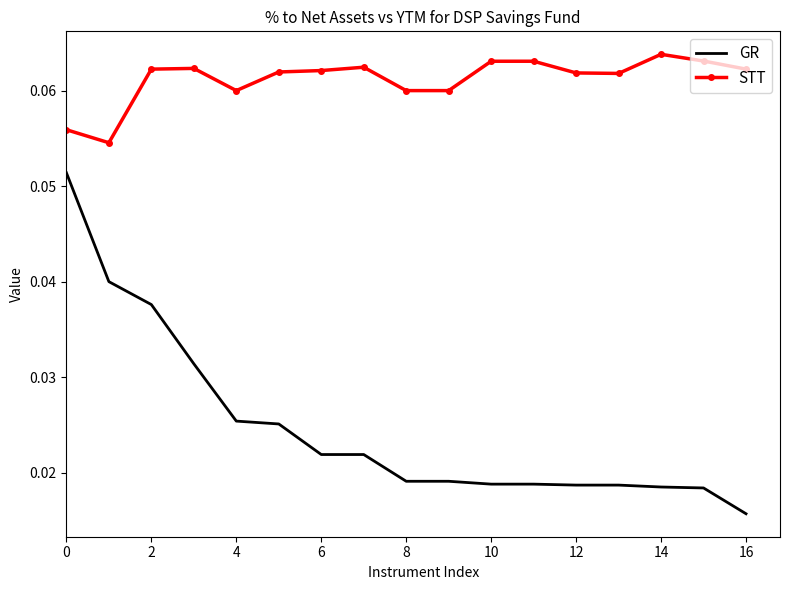

Which series has the largest total across all categories?

STT